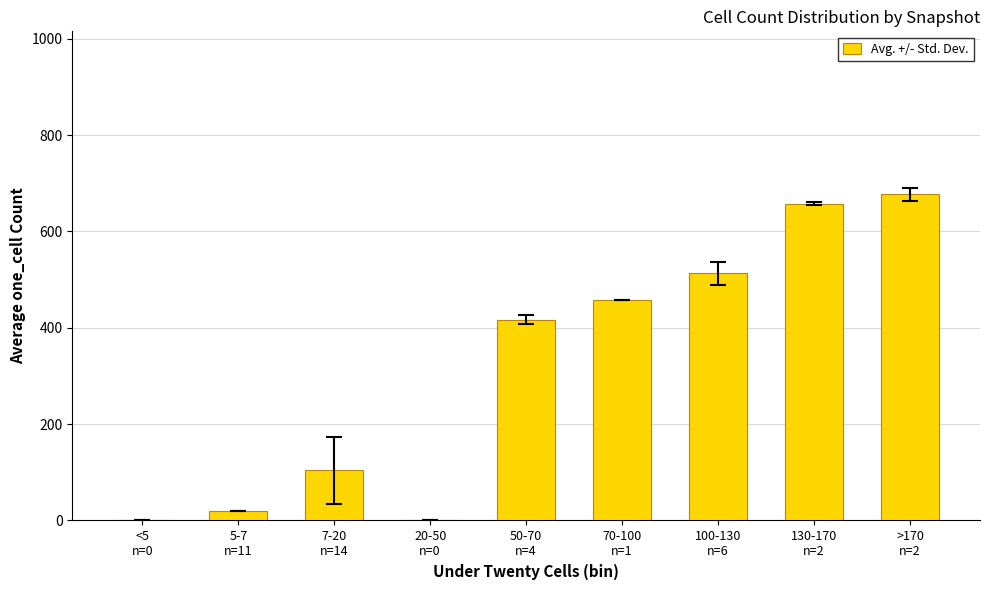

What is the sum of all values?

2846.3